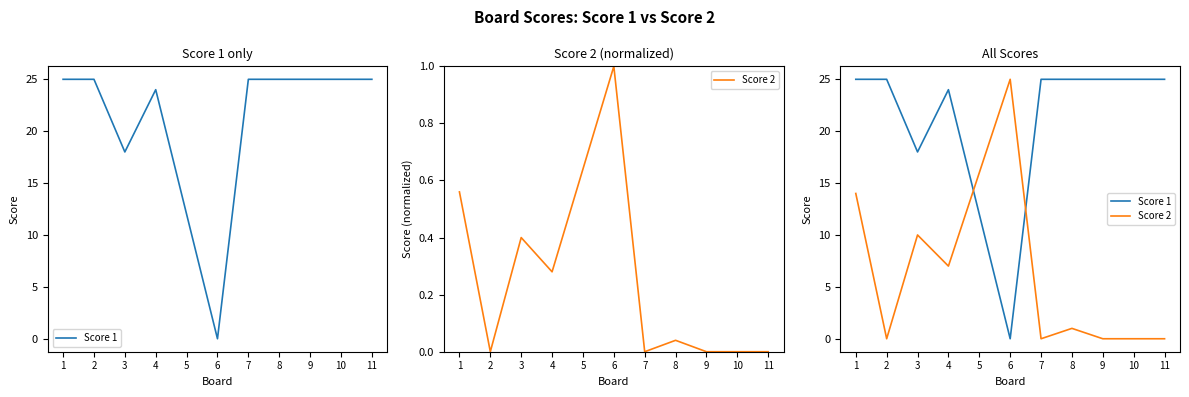

How many interior local peaks does the Score 2 series have?

3